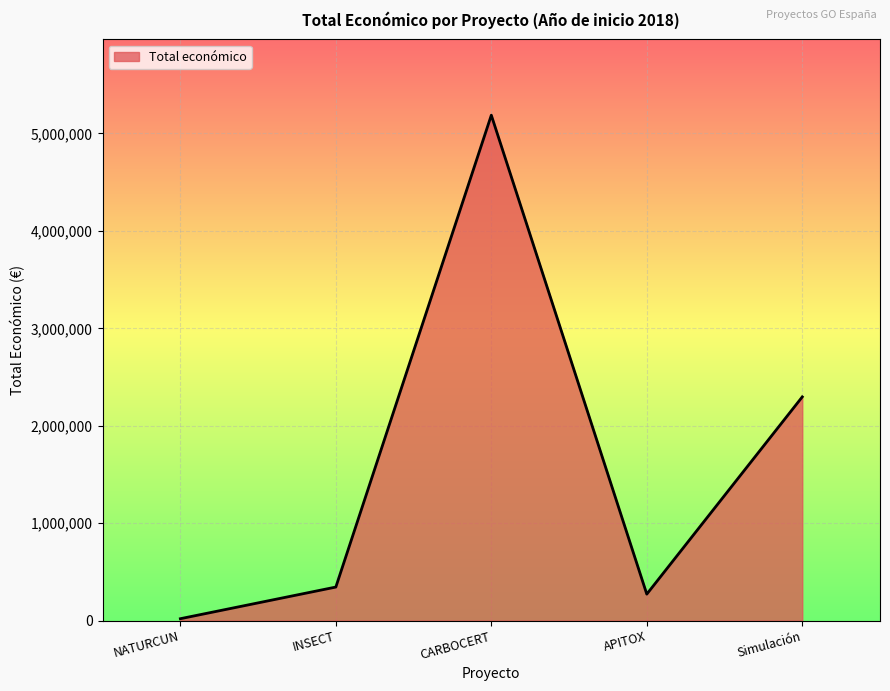

Where is the first local maximum?

CARBOCERT